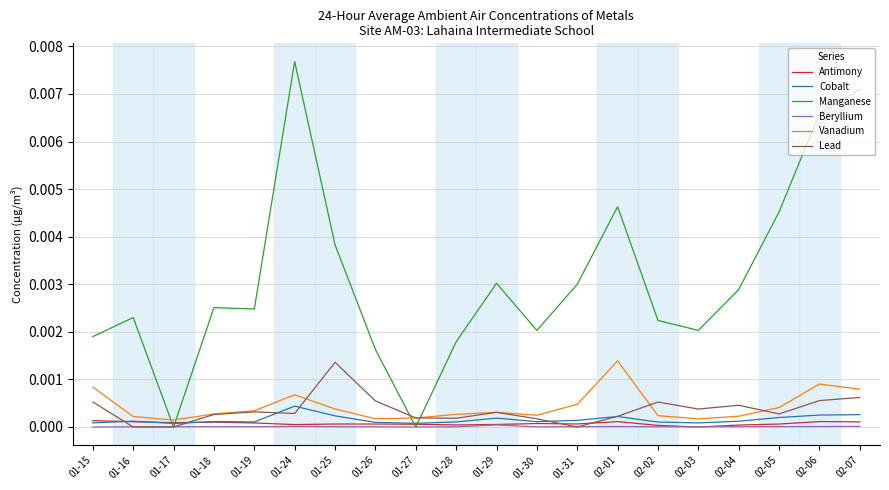

Which category has the highest value across all series?

01-24